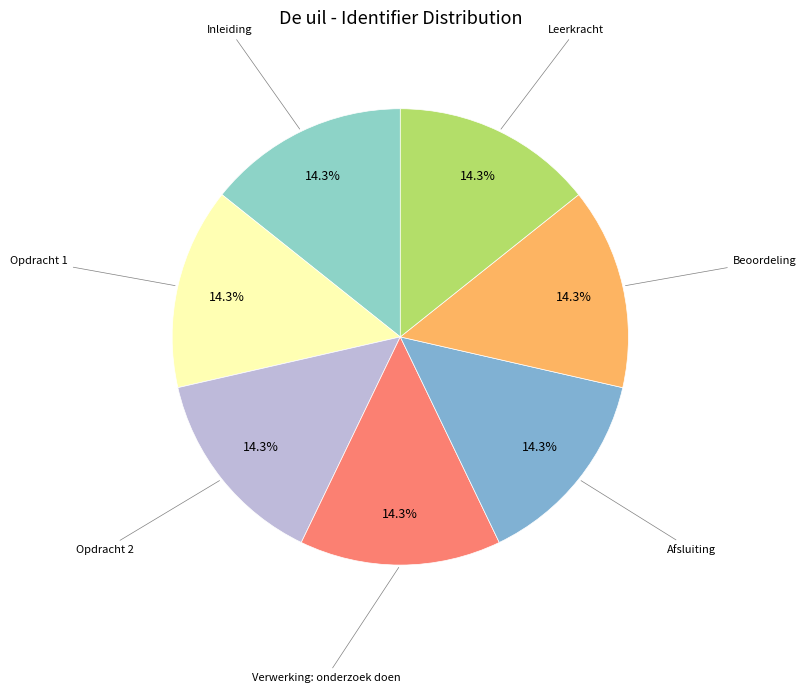

What is the largest slice in the pie chart?

Leerkracht